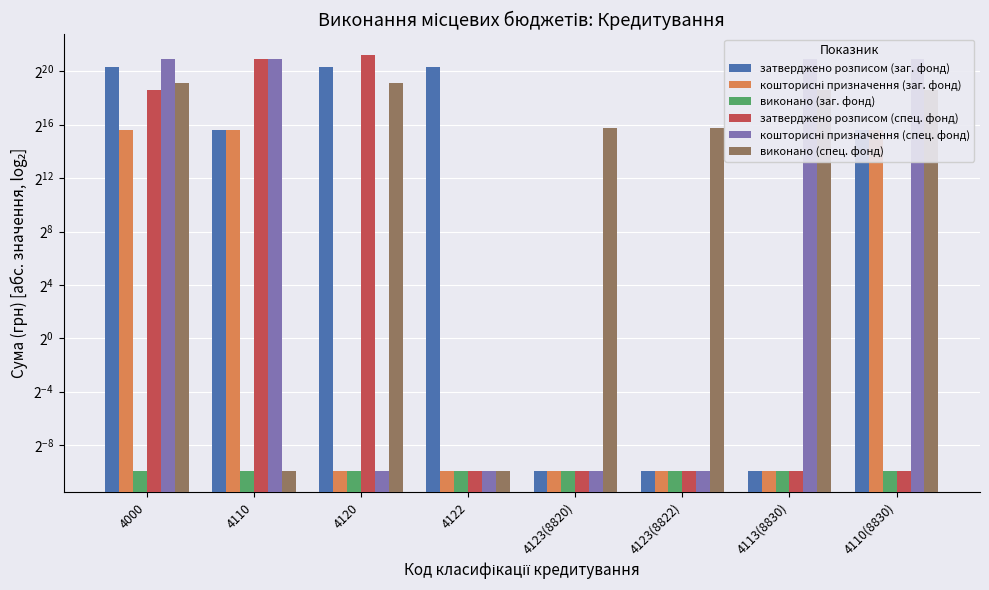

At which label does виконано (спец. фонд) reach its minimum?

4110